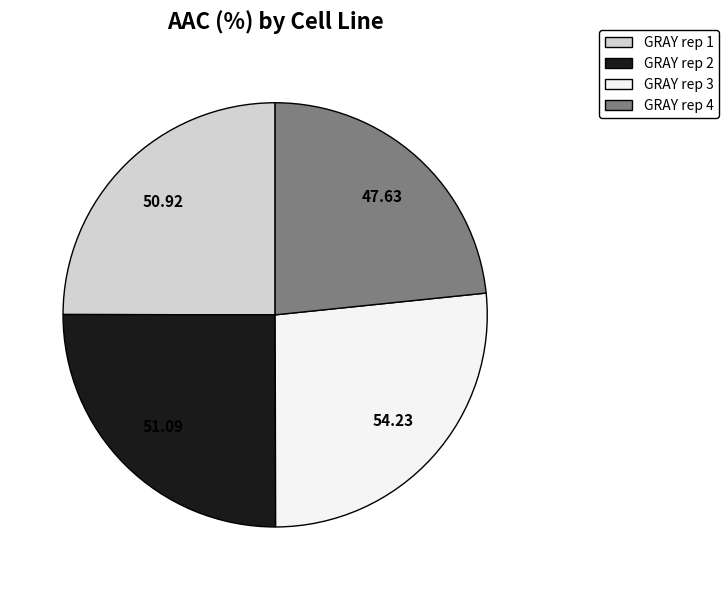

Combined, do GRAY rep 1 and GRAY rep 4 account for over 50%?

No